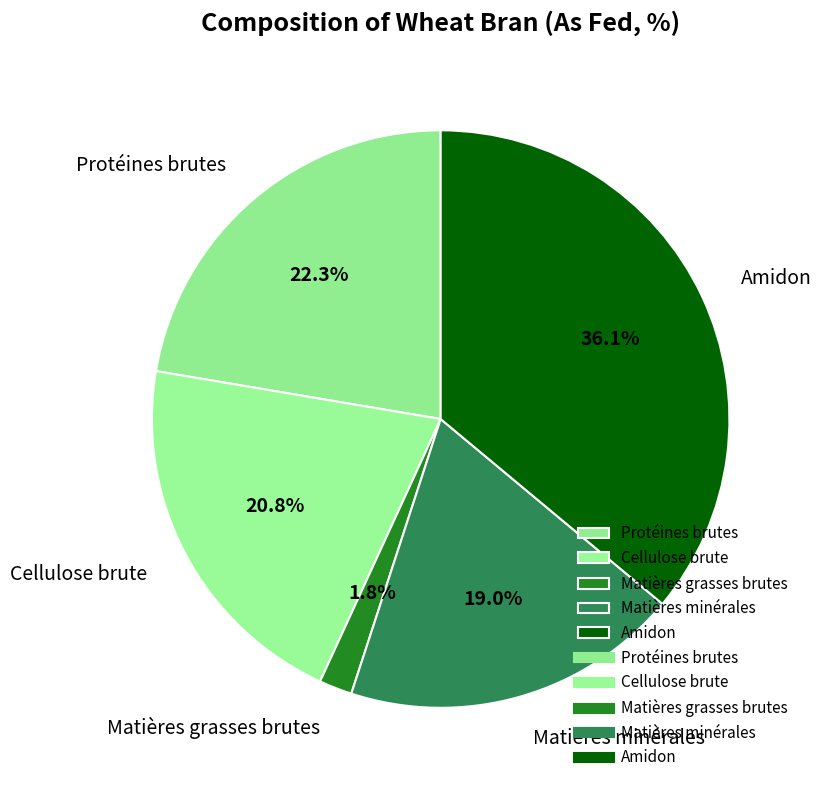

Which category has the smallest portion of the pie?

Matières grasses brutes